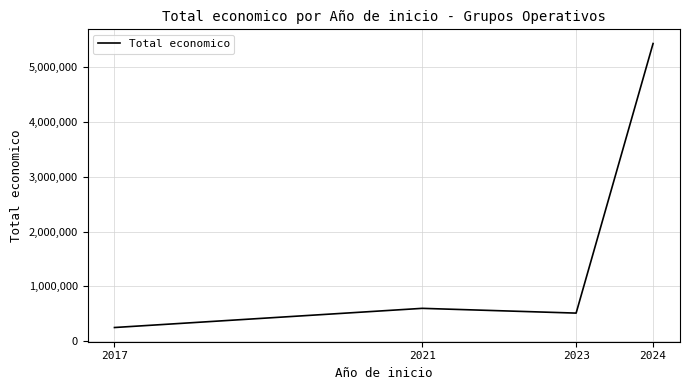

Which has a higher value, 2017 or 2024?

2024